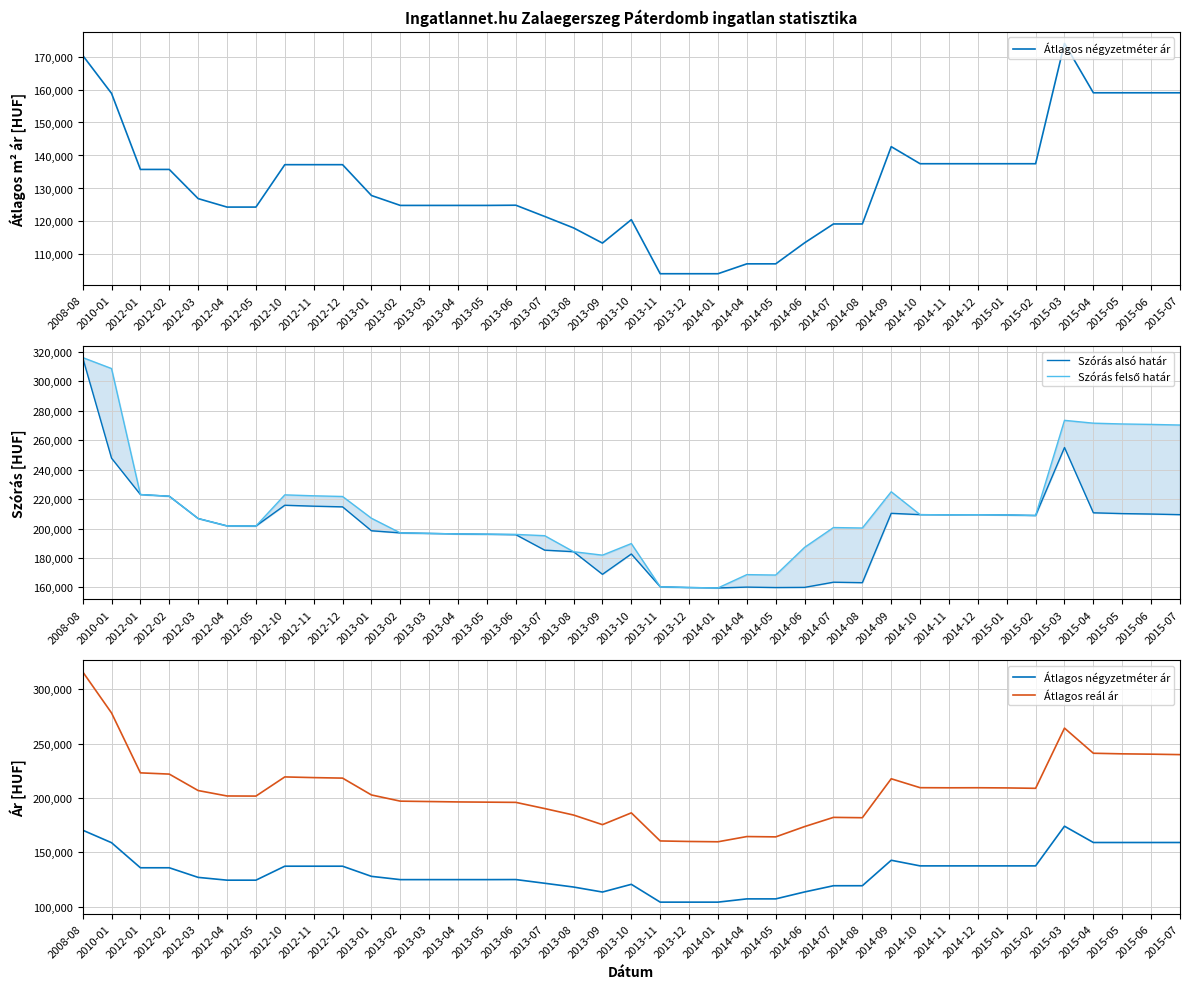

At which category is the sum across all series the highest?

2008-08